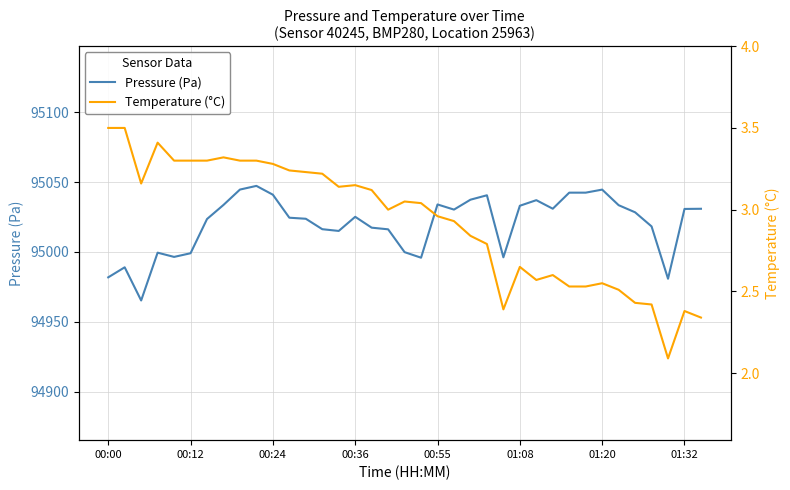

How many series are shown in this chart?

2